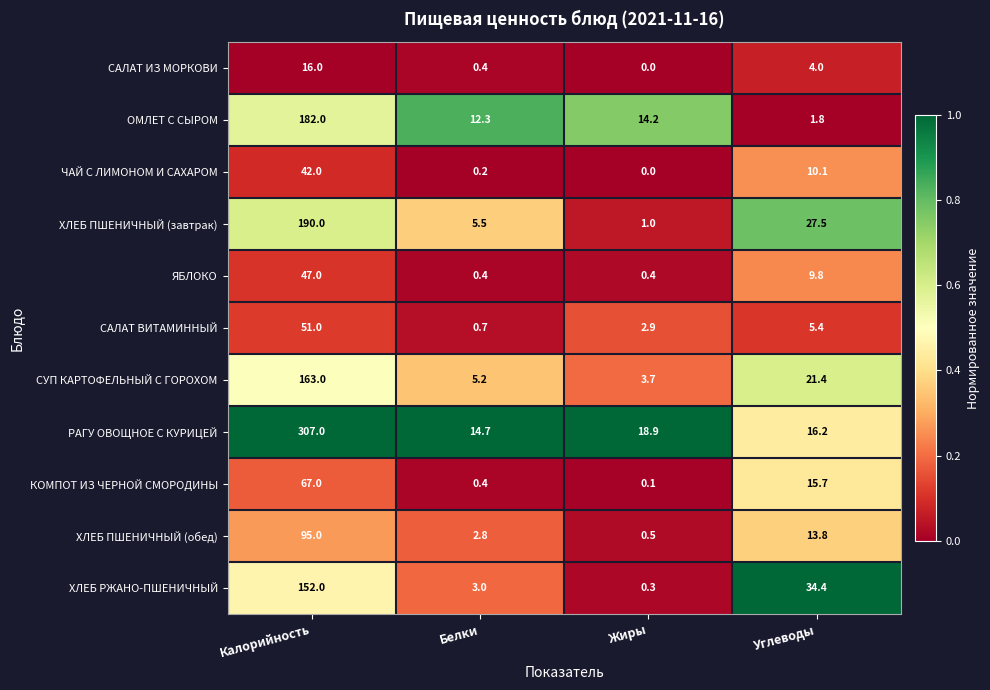

At which category is the sum across all series the highest?

Калорийность